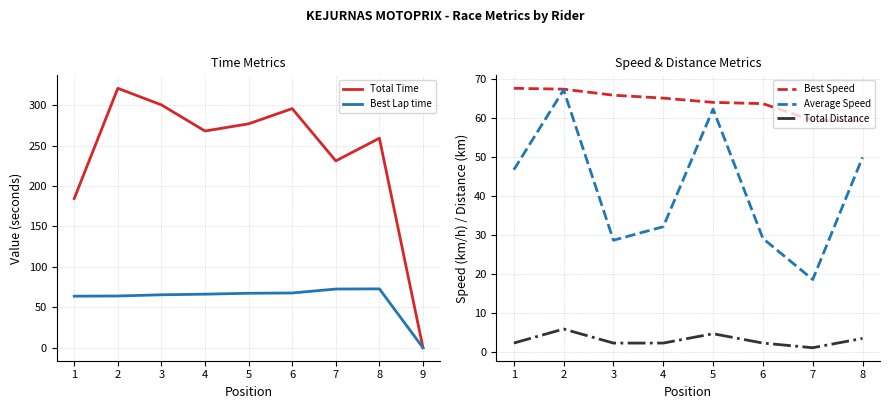

At which label does Total Time reach its minimum?

9